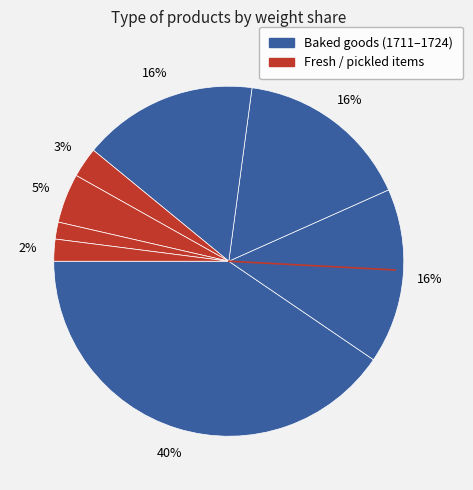

Count the number of slices in the pie.

8